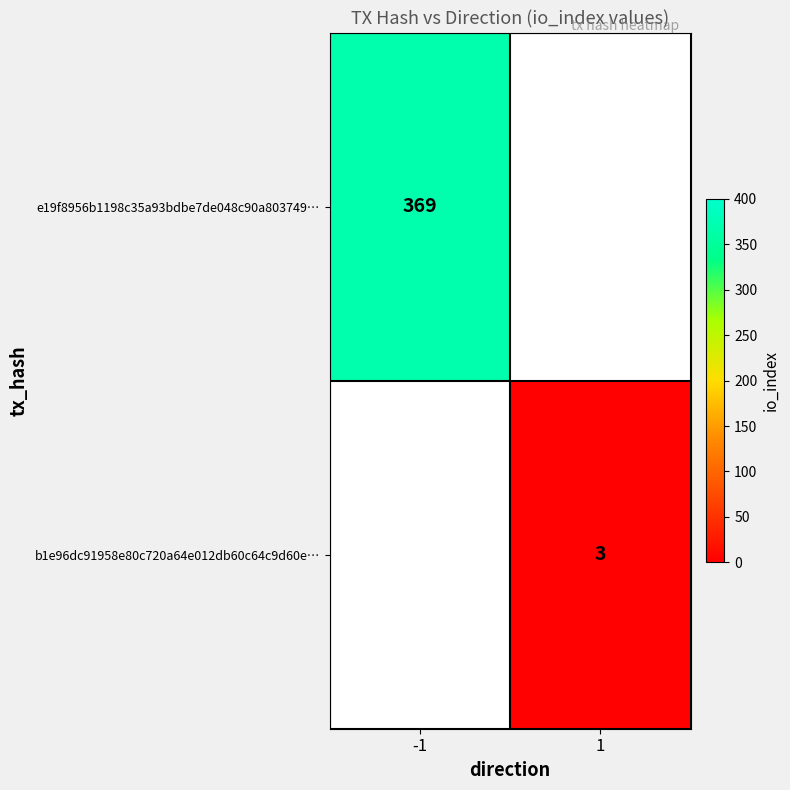

Is it true that e19f8956b1198c35a93bdbe7de048c90a803749… equals 662.4 at -1?

False